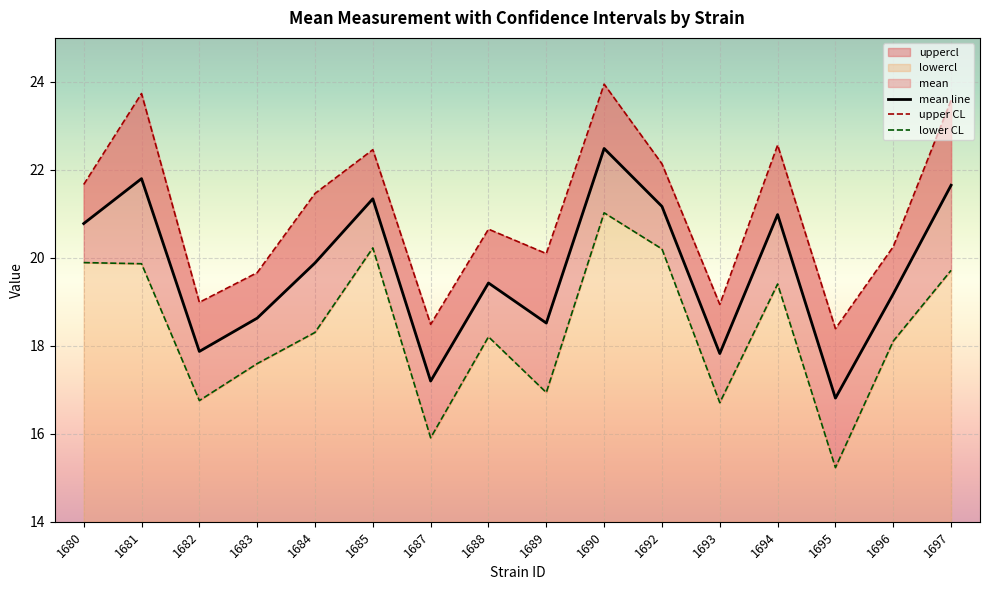

Reading left to right, transcribe all the data shown in this chart.

mean line: 20.8	21.8	17.9	18.6	19.9	21.3	17.2	19.4	18.5	22.5	21.2	17.8	21.0	16.8	19.2	21.6
upper CL: 21.7	23.7	19.0	19.7	21.5	22.5	18.5	20.7	20.1	23.9	22.1	18.9	22.6	18.4	20.3	23.6
lower CL: 19.9	19.9	16.8	17.6	18.3	20.2	15.9	18.2	16.9	21.0	20.2	16.7	19.4	15.2	18.1	19.7